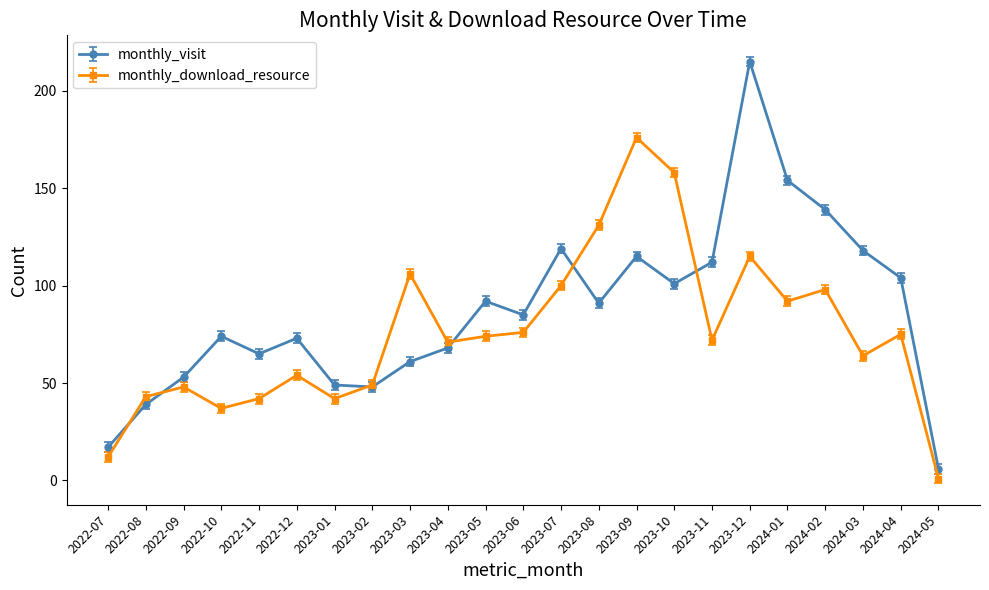

At which label does monthly_visit first exceed 85?

2023-05